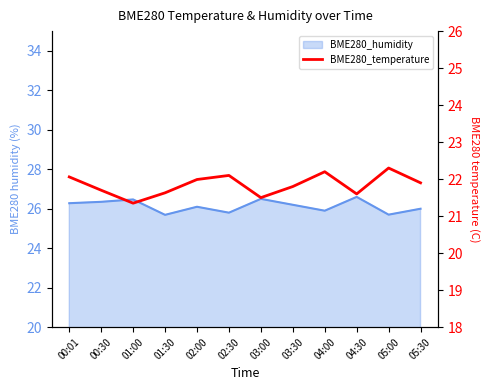

How many lines are shown in the chart?

1